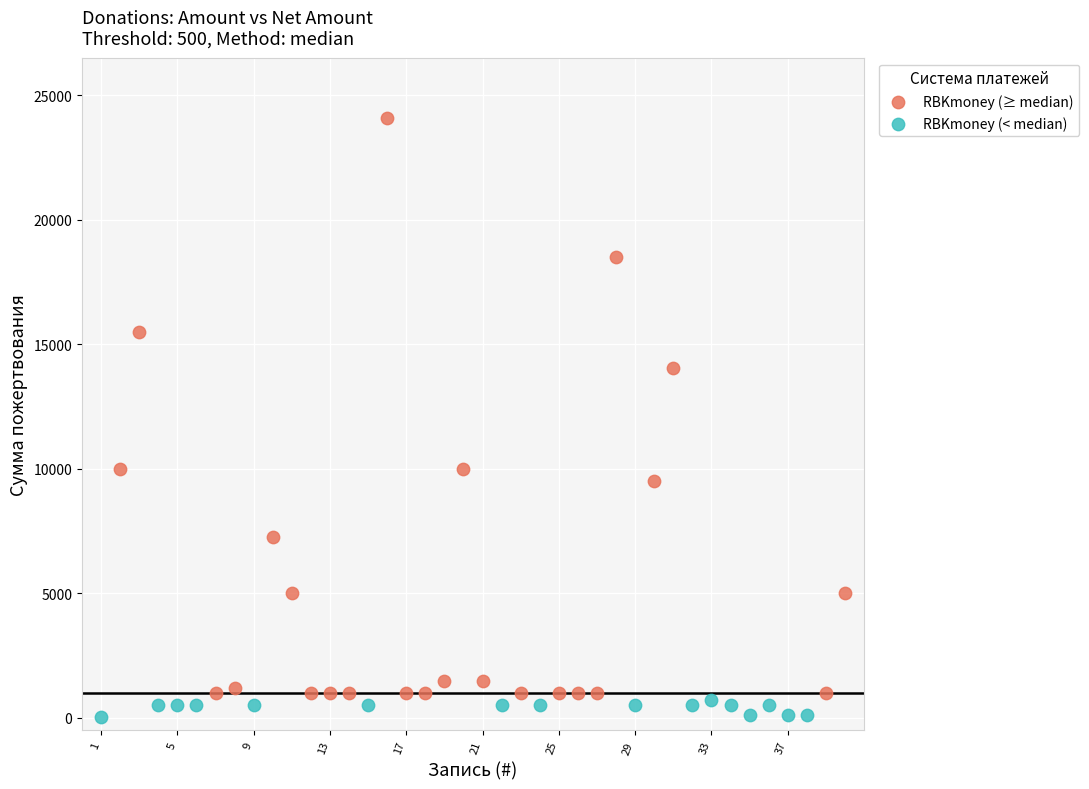

Which series reaches the maximum Y coordinate?

RBKmoney (≥ median)